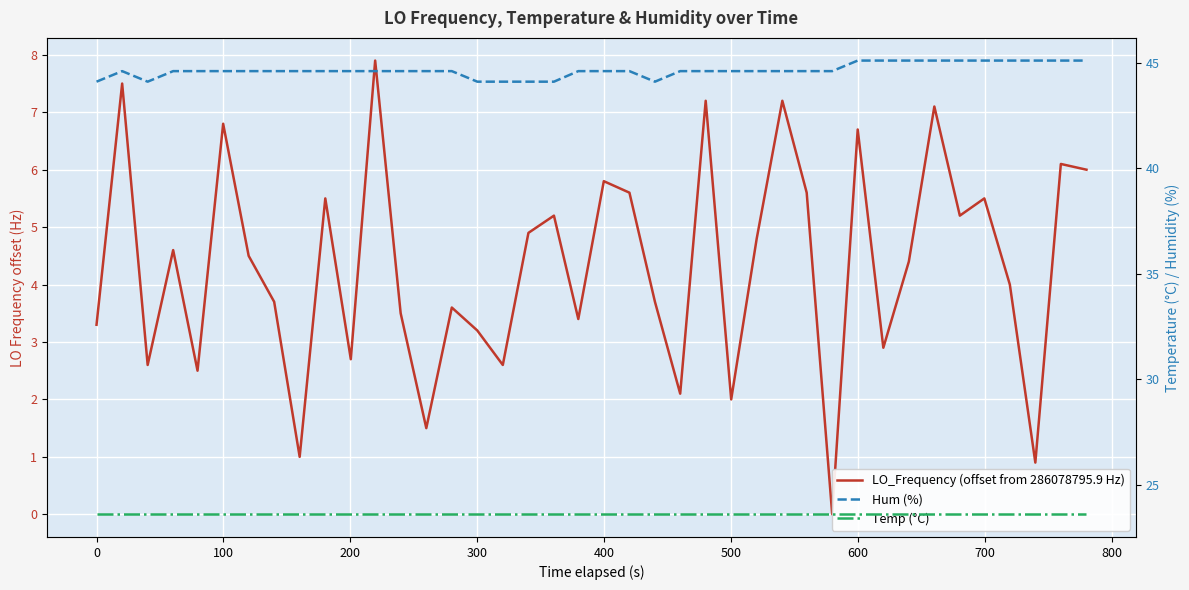

True or false: Temp (°C) and Hum (%) intersect in this chart.

False